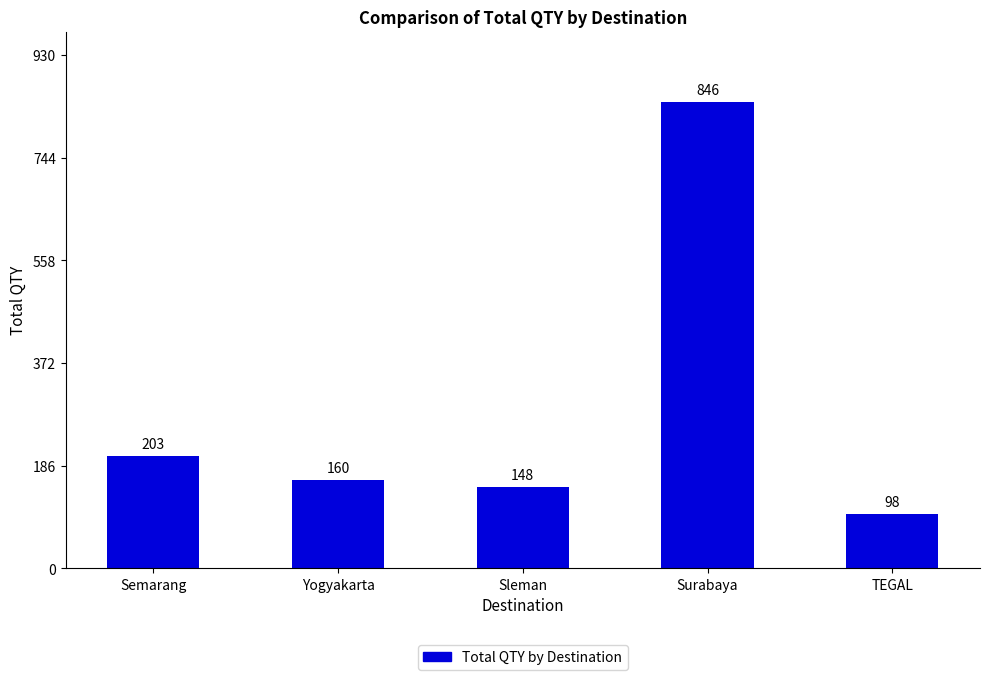

Approximately how many times larger is the value at Yogyakarta compared to Sleman?

1.1